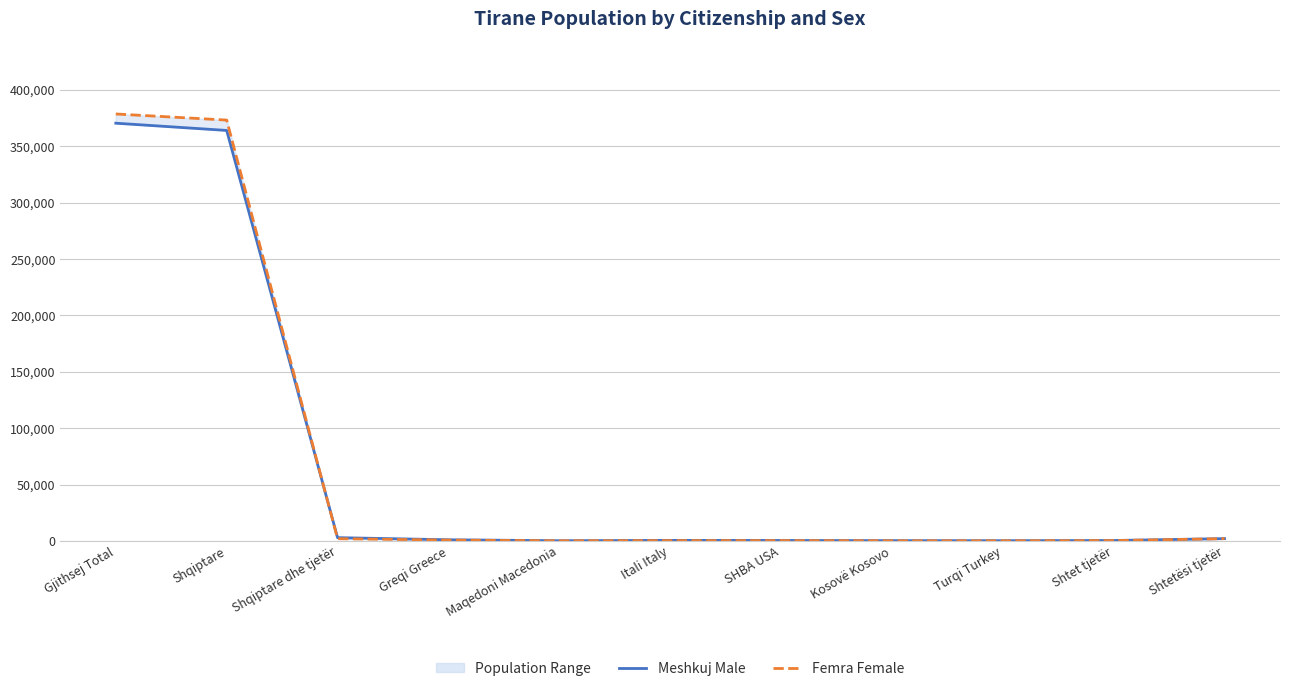

Reading left to right, list all the values displayed in this chart.

Meshkuj Male: Gjithsej Total=370587	Shqiptare=364165	Shqiptare dhe tjetër=2899	Greqi Greece=1020	Maqedoni Macedonia=168	Itali Italy=485	SHBA USA=395	Kosovë Kosovo=251	Turqi Turkey=209	Shtet tjetër=371	Shtetësi tjetër=2046
Femra Female: Gjithsej Total=378778	Shqiptare=373362	Shqiptare dhe tjetër=1959	Greqi Greece=740	Maqedoni Macedonia=125	Itali Italy=271	SHBA USA=273	Kosovë Kosovo=138	Turqi Turkey=111	Shtet tjetër=301	Shtetësi tjetër=1998